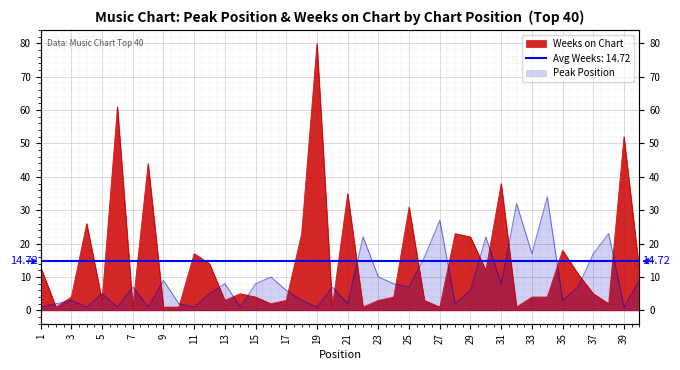

Reading left to right, list all the values displayed in this chart.

Peak Position: 1=1	2=2	3=3	4=1	5=5	6=1	7=7	8=1	9=9	10=2	11=1	12=5	13=8	14=1	15=8	16=10	17=6	18=3	19=1	20=7	21=2	22=22	23=10	24=8	25=7	26=16	27=27	28=2	29=6	30=22	31=8	32=32	33=17	34=34	35=3	36=7	37=17	38=23	39=1	40=9
Weeks on Chart: 1=13	2=1	3=4	4=26	5=3	6=61	7=1	8=44	9=1	10=1	11=17	12=14	13=3	14=5	15=4	16=2	17=3	18=23	19=80	20=1	21=35	22=1	23=3	24=4	25=31	26=3	27=1	28=23	29=22	30=12	31=38	32=1	33=4	34=4	35=18	36=11	37=5	38=2	39=52	40=12